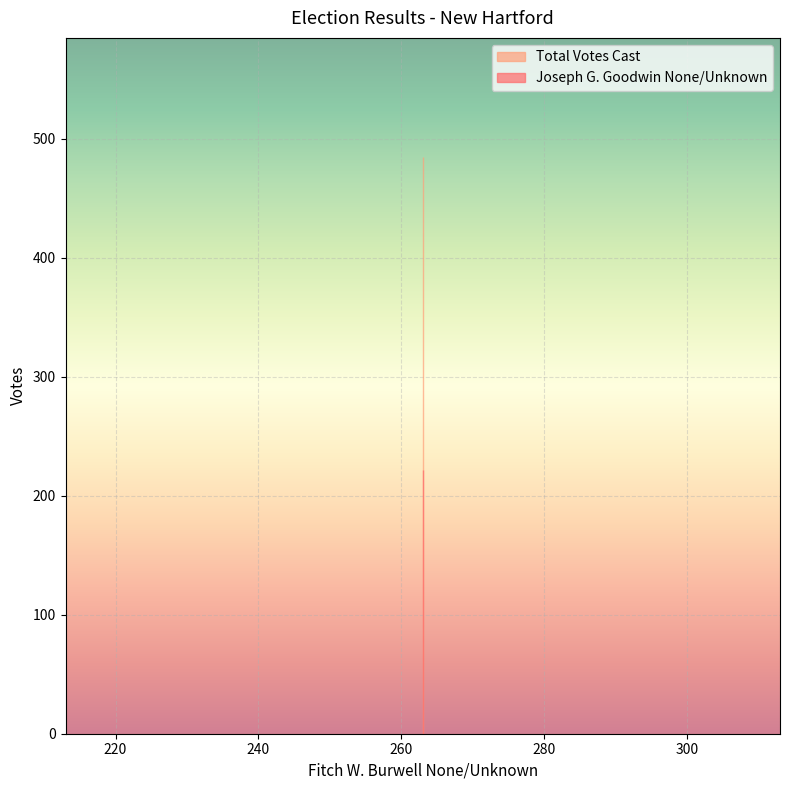

Between 263 and 263, which is larger?

263